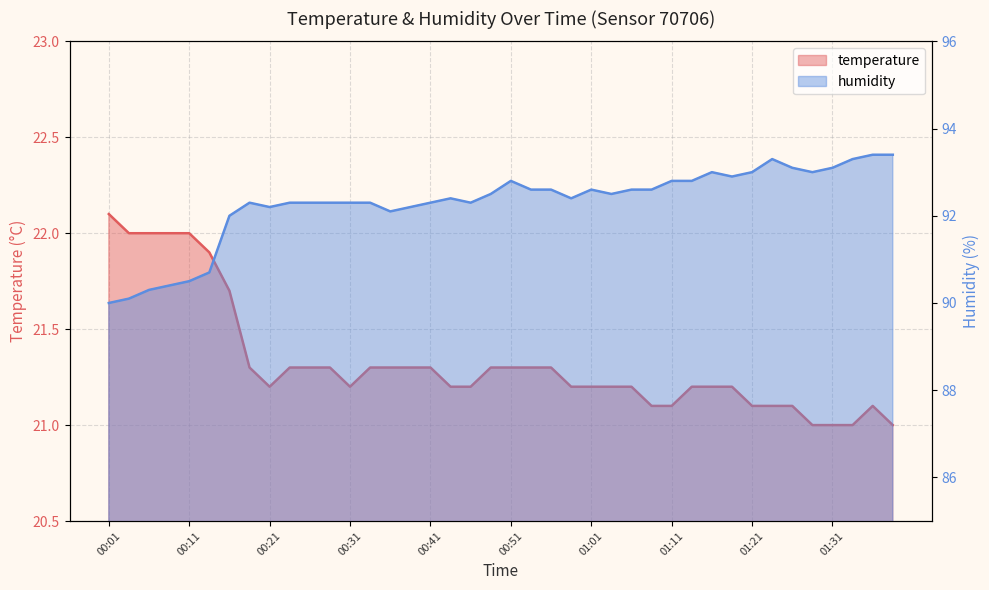

Between 00:51 and 01:11, which is larger?

00:51